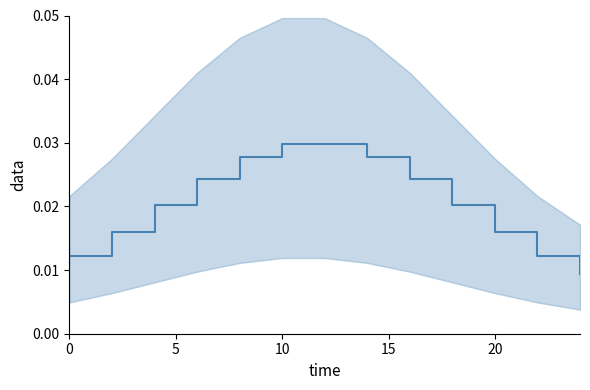

Is it true that the value at 15 is 0.0?

True